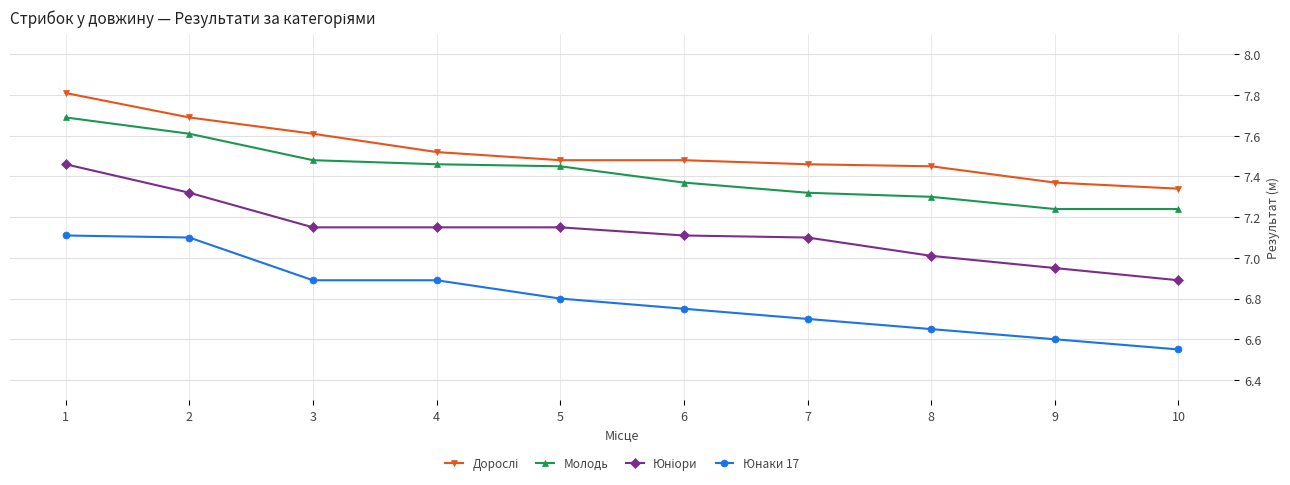

True or false: Молодь and Юнаки 17 intersect in this chart.

False